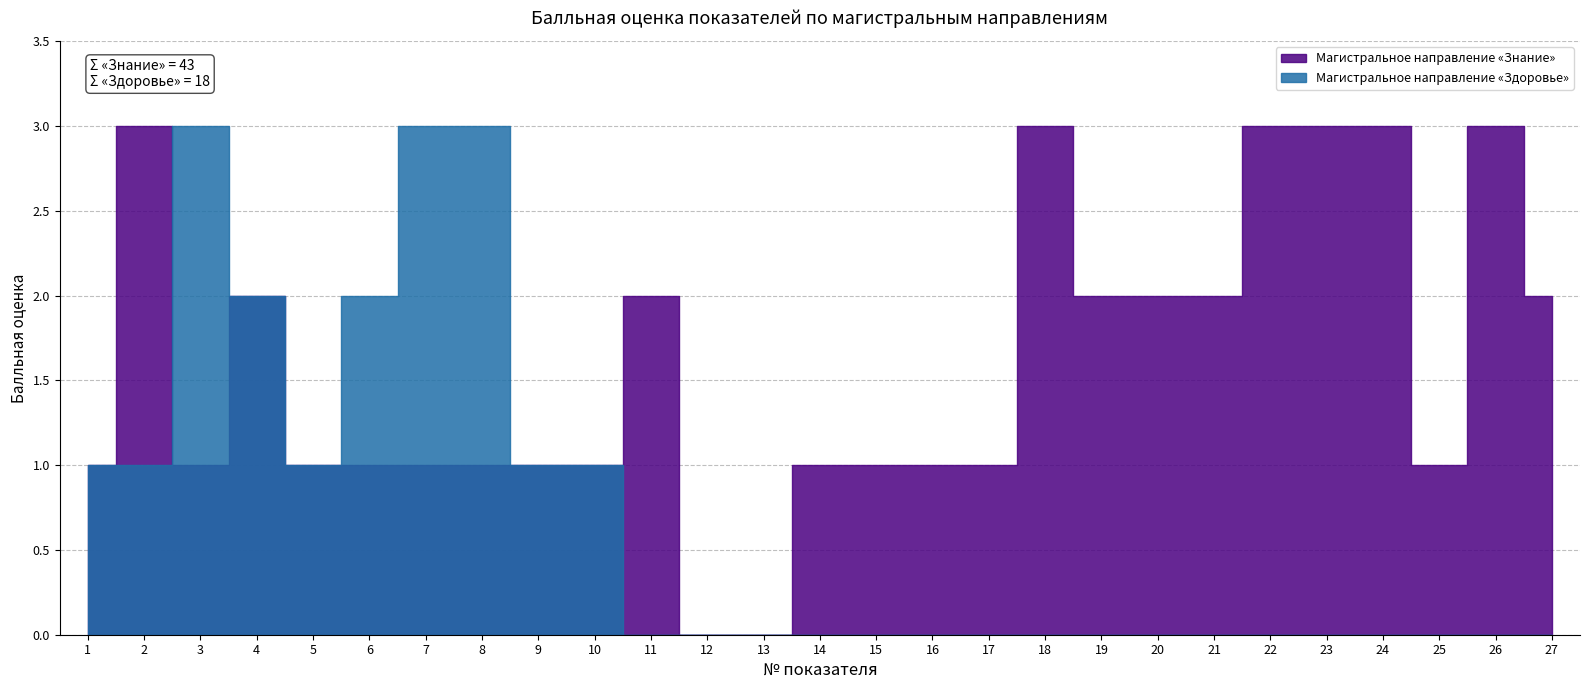

At which label is Магистральное направление «Знание» closest to 1?

1